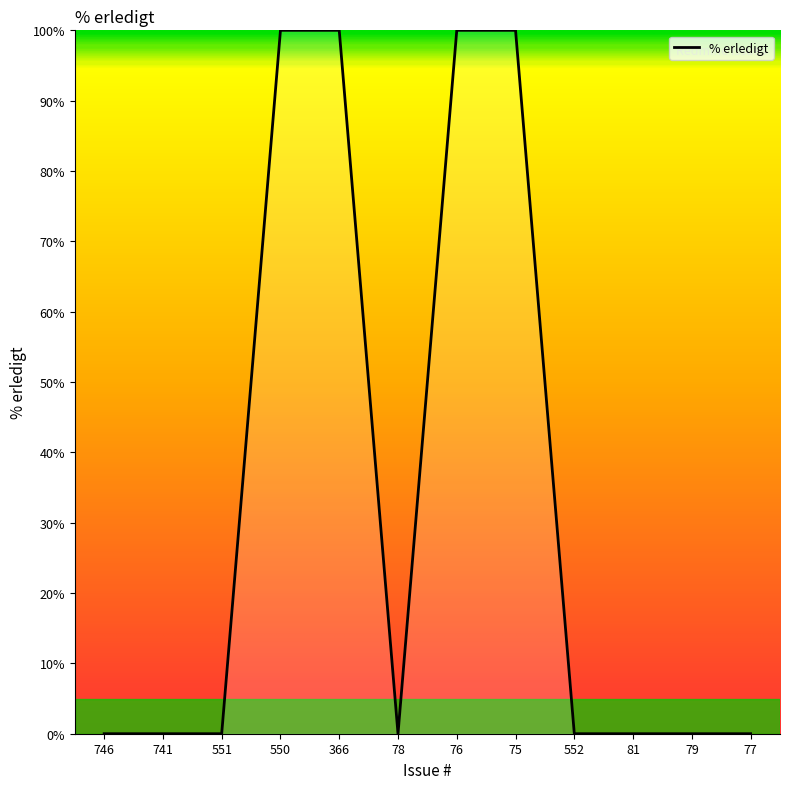

Reading left to right, list all the values displayed in this chart.

746=0	741=0	551=0	550=100	366=100	78=0	76=100	75=100	552=0	81=0	79=0	77=0